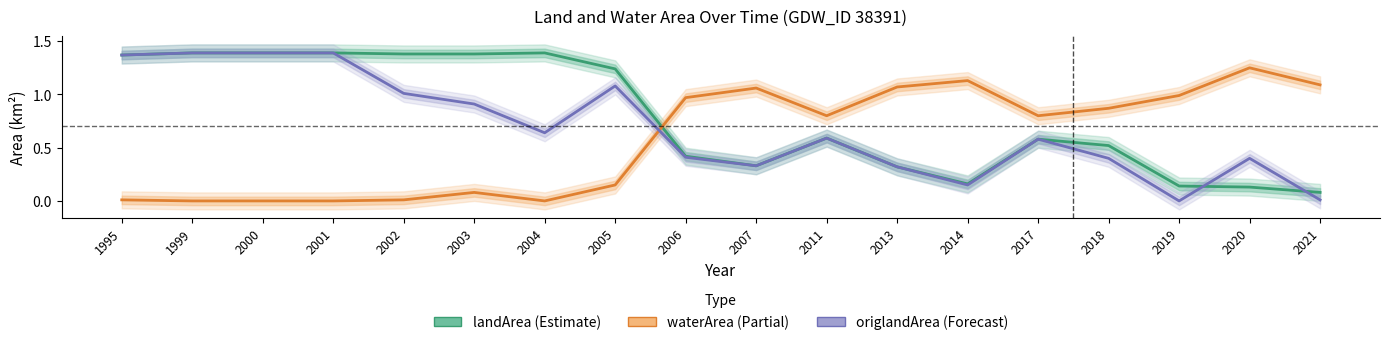

What value does the waterArea series have at 2005?

0.1